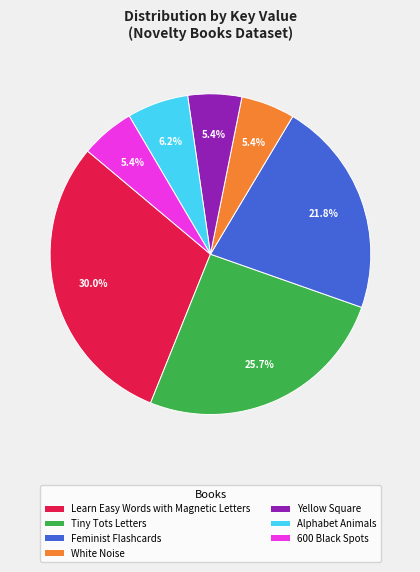

What is the largest slice in the pie chart?

Learn Easy Words with Magnetic Letters